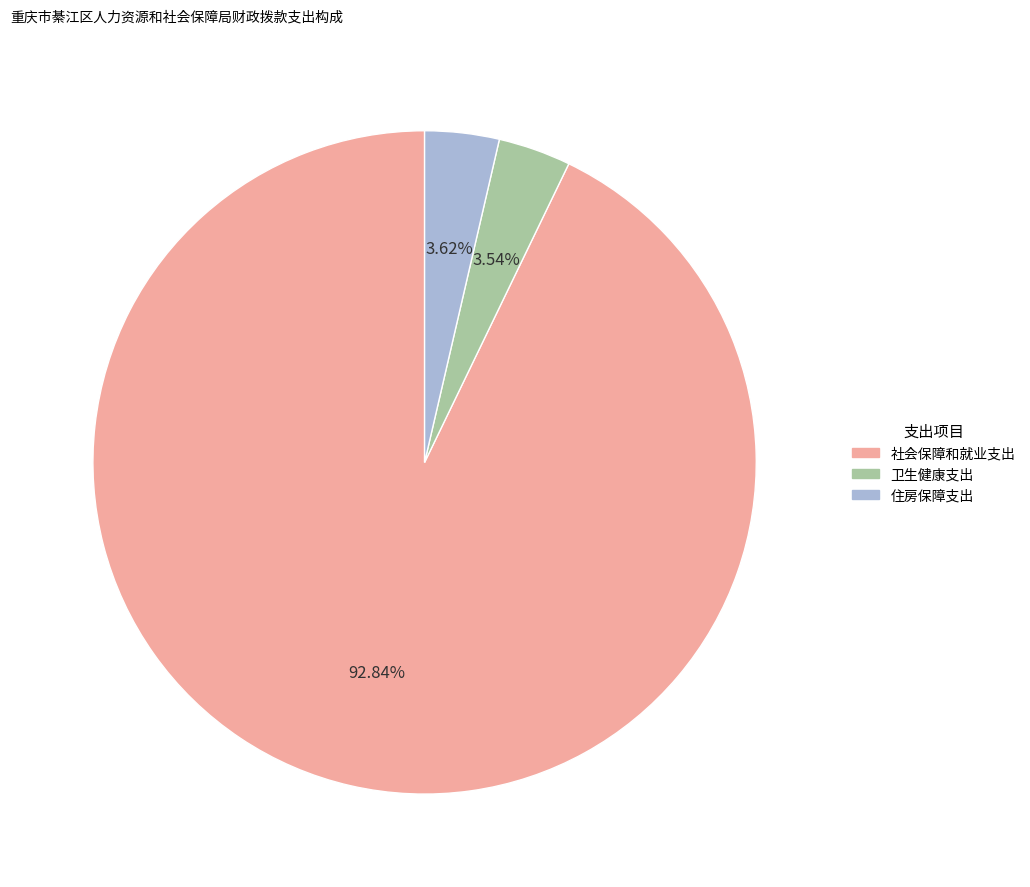

Is there a majority slice in this chart?

Yes